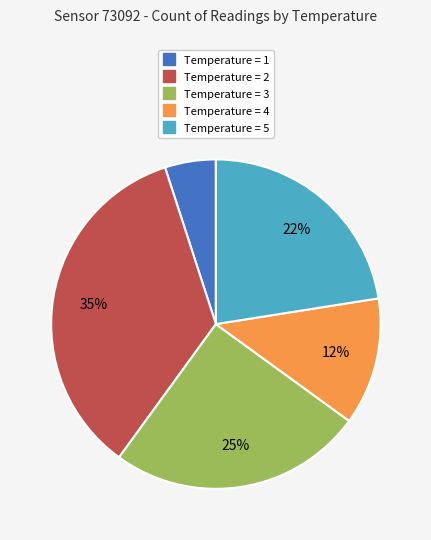

Is there a majority slice in this chart?

No